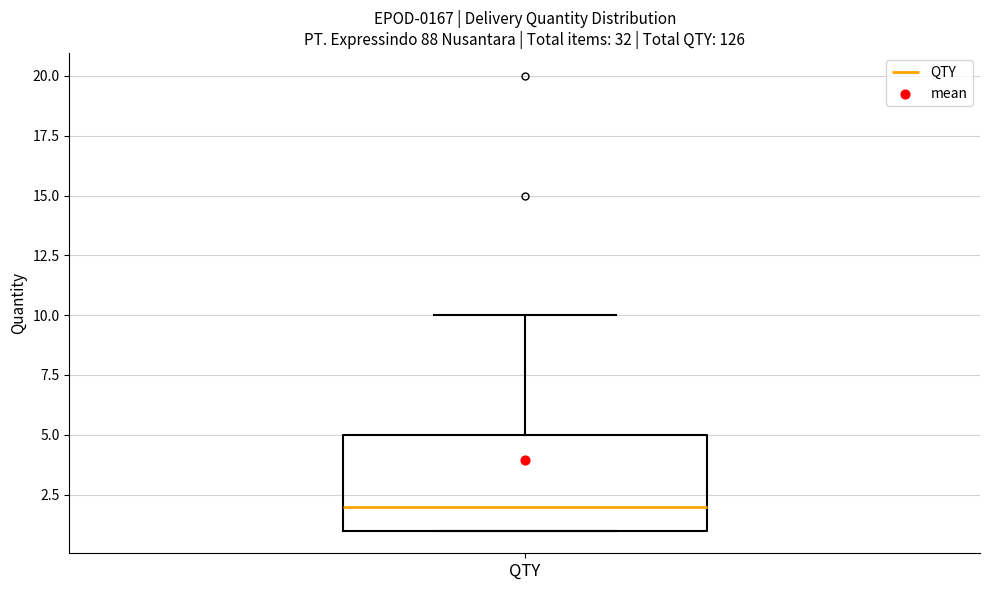

Where is the upper edge of the box for QTY on the y-axis? The values are not printed on the chart, so give them approximately, as read against the axis.

5